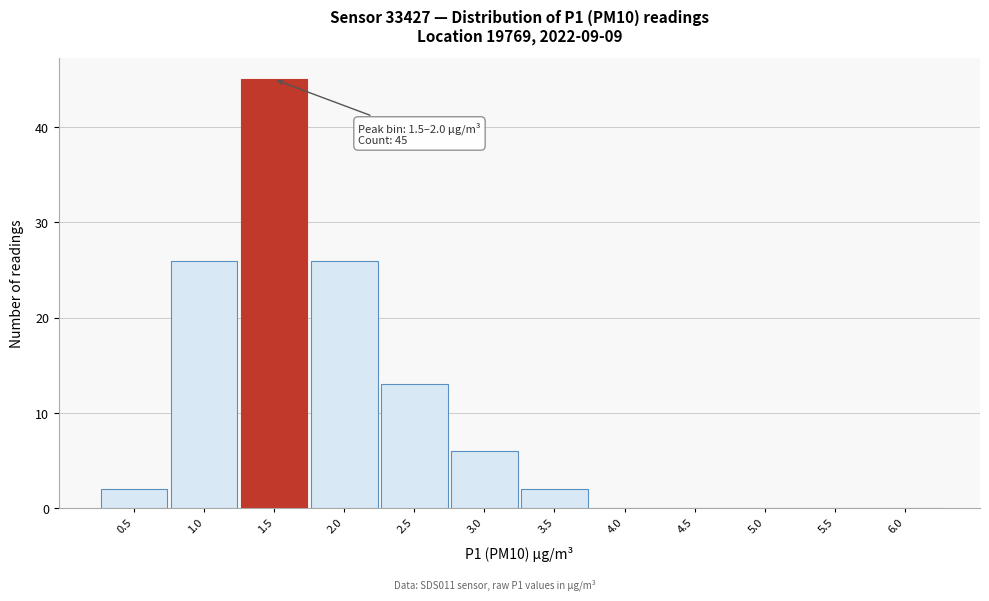

Reading right to left, list all the values displayed in this chart.

6.0=0	5.5=0	5.0=0	4.5=0	4.0=0	3.5=2	3.0=6	2.5=13	2.0=26	1.5=45	1.0=26	0.5=2